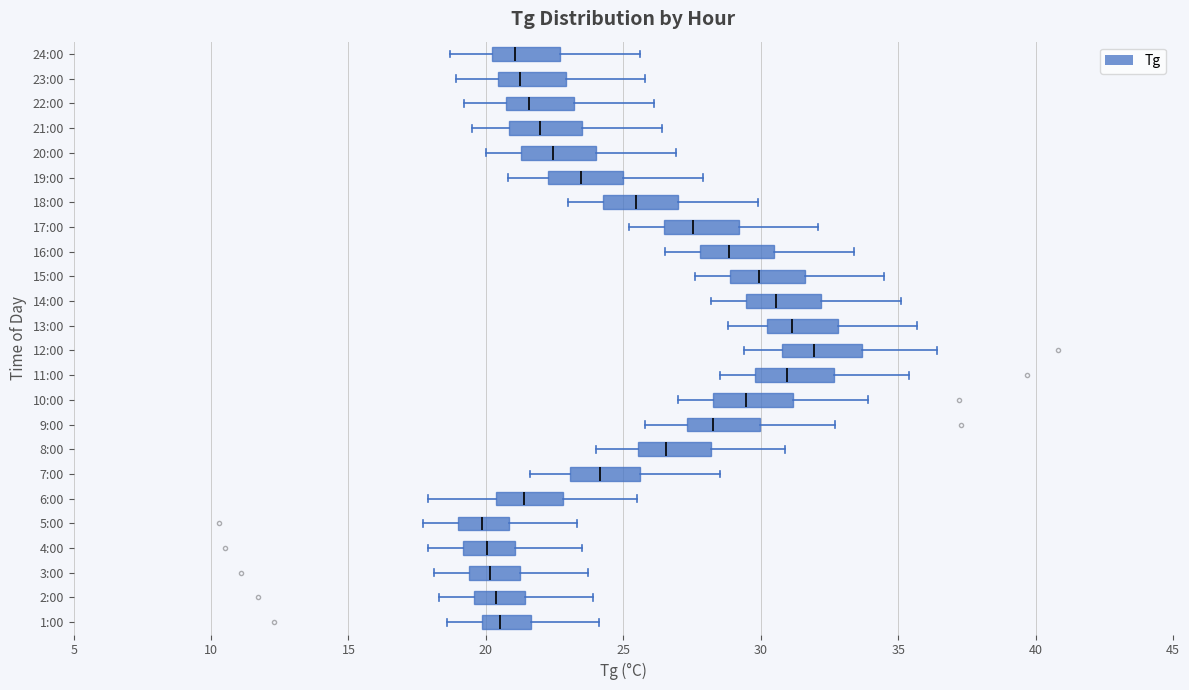

Which box has the furthest to the right median line?

12:00